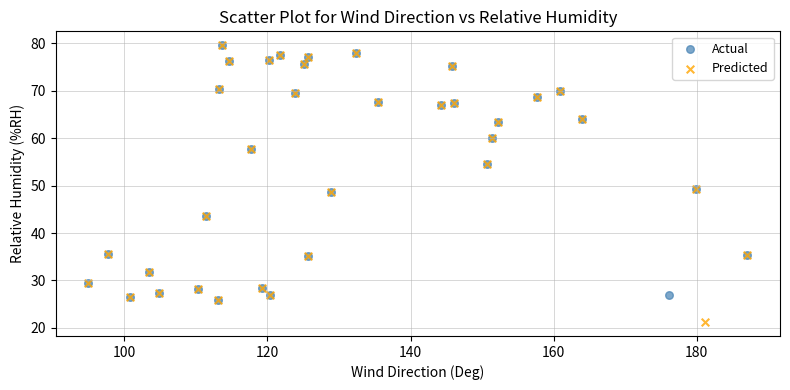

Which series reaches the minimum Y coordinate?

Predicted